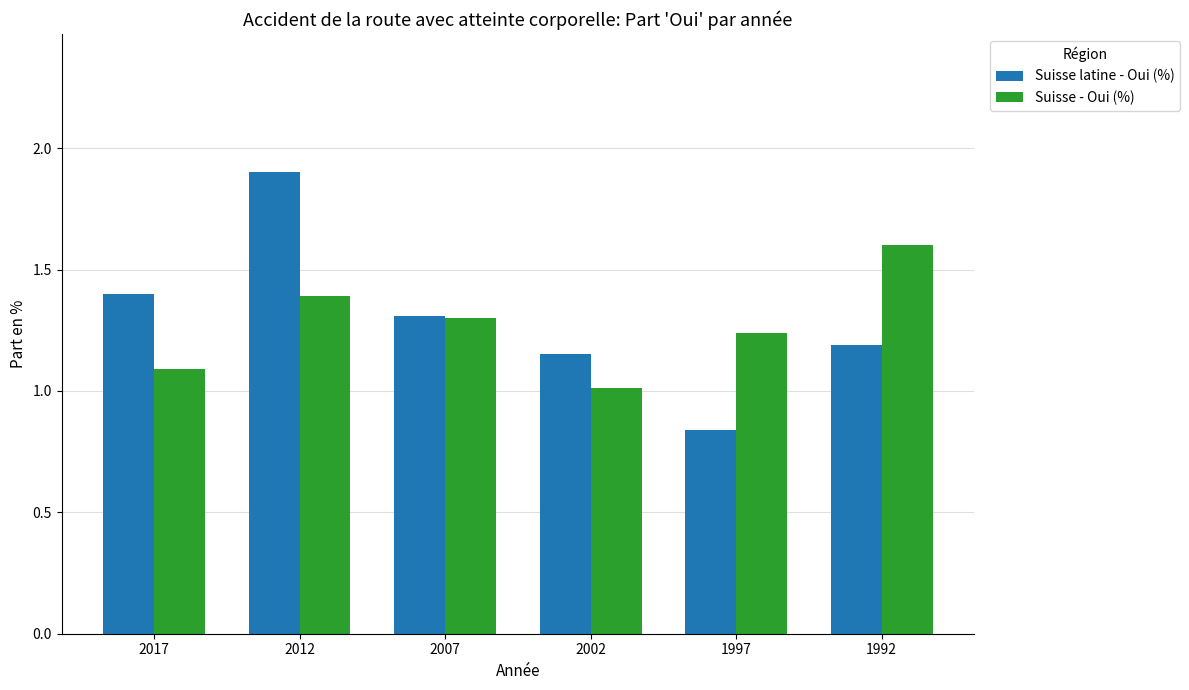

What value does the Suisse latine - Oui (%) series have at 2017?

1.4